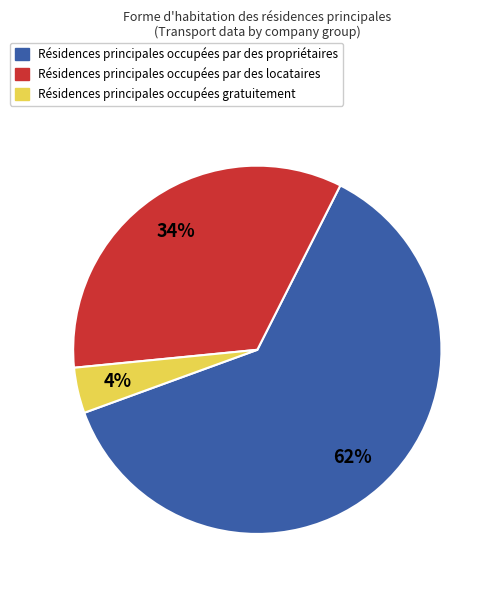

Does any single category account for the majority?

Yes